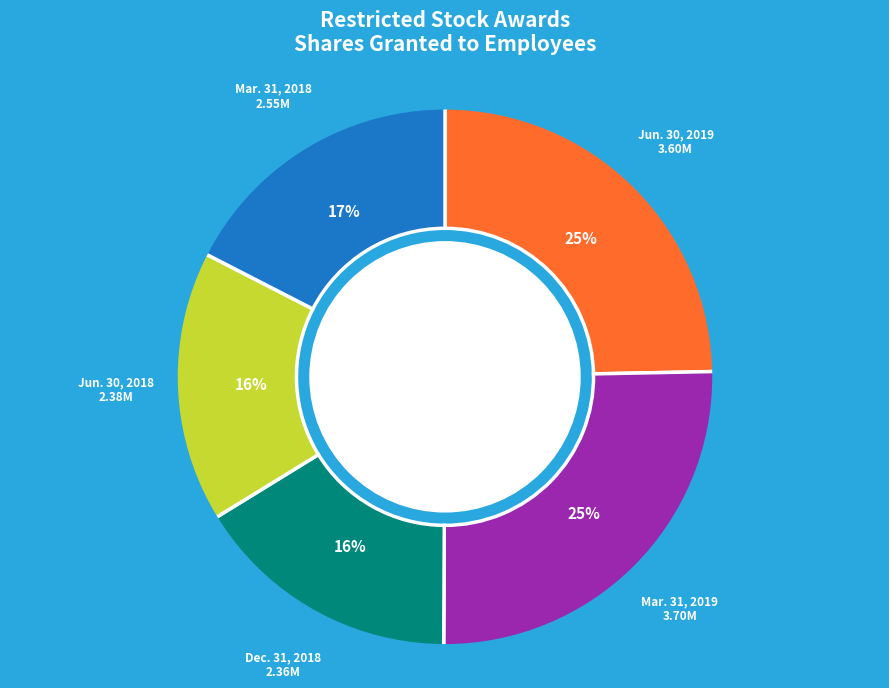

To the nearest percent, what is the difference between the largest and smallest slice percentages?

9%